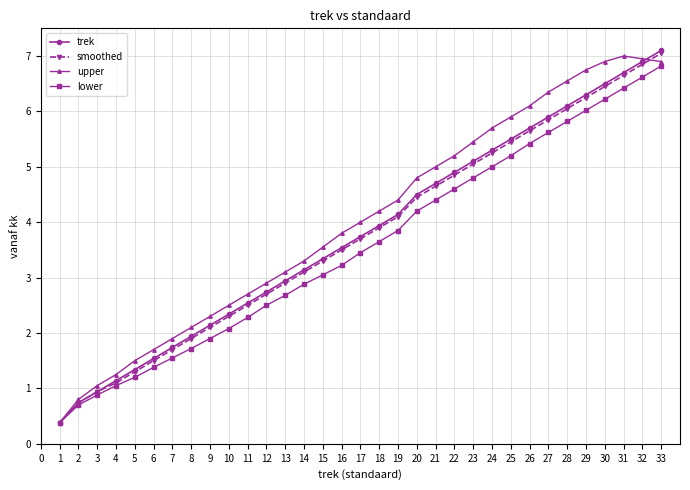

What is the lowest value of the smoothed series?

0.4